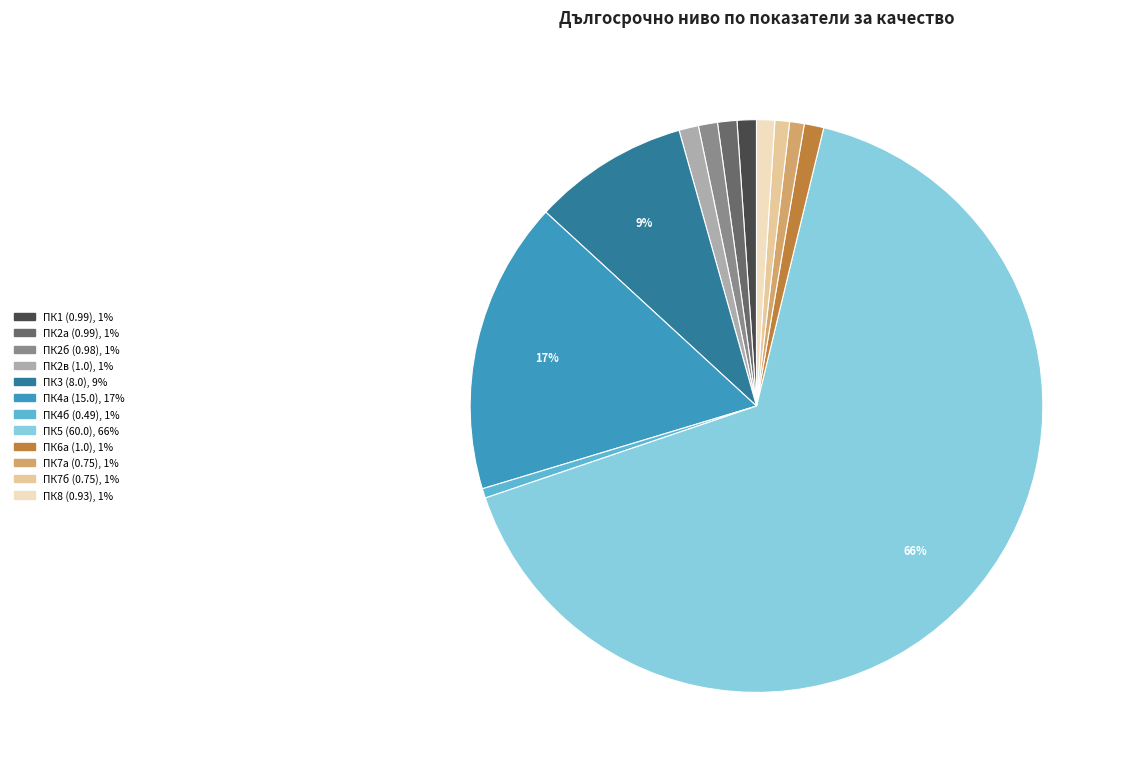

Which category has the biggest portion of the pie?

ПК5 (60.0)